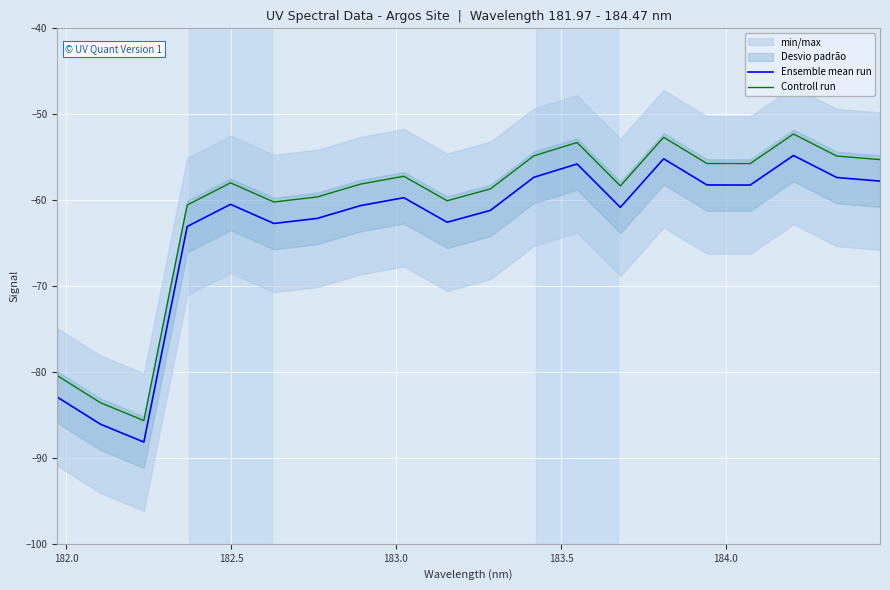

How many data points in Ensemble mean run are above -60?

9